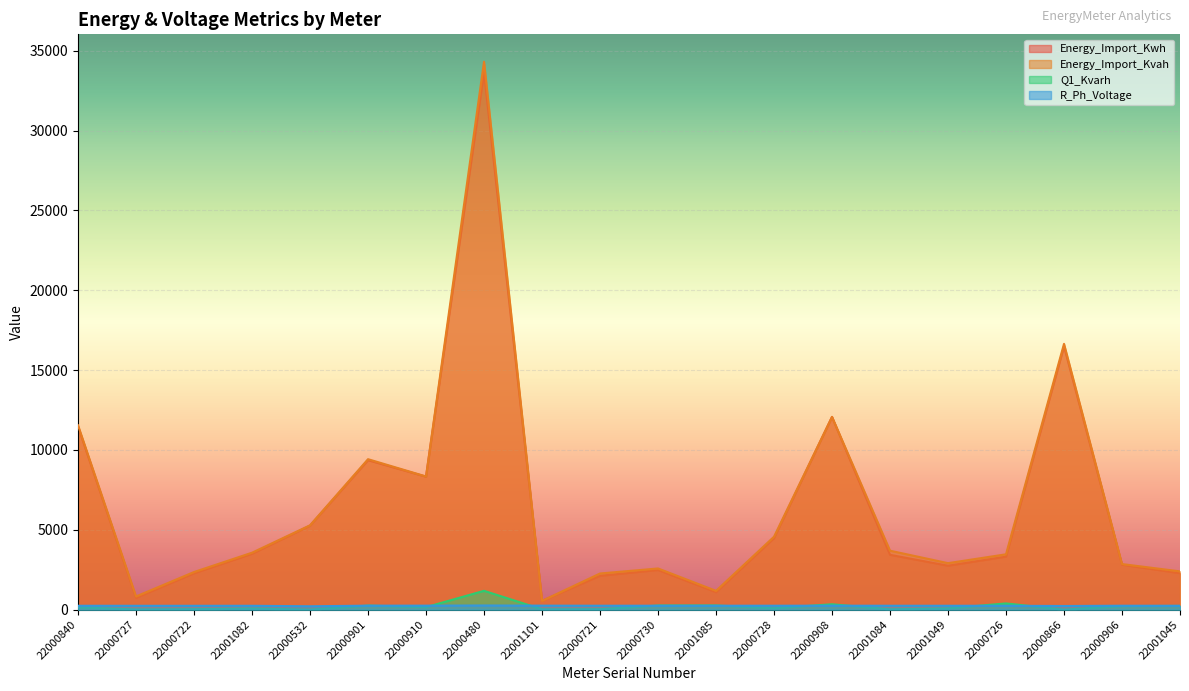

Reading right to left, transcribe all the data shown in this chart.

Energy_Import_Kwh: 22001045=2277.6	22000906=2813.5	22000866=16490.9	22000726=3319.6	22001049=2749.9	22001084=3433.4	22000908=12065.0	22000728=4480.4	22001085=1093.7	22000730=2480.3	22000721=2117.3	22001101=547.5	22000480=33654.7	22000910=8327.2	22000901=9360.9	22000532=5257.2	22001082=3499.0	22000722=2277.5	22000727=739.9	22000840=11466.5
Energy_Import_Kvah: 22001045=2397.7	22000906=2854.9	22000866=16645.7	22000726=3465.7	22001049=2911.5	22001084=3691.1	22000908=12074.0	22000728=4567.2	22001085=1178.2	22000730=2579.4	22000721=2264.1	22001101=550.1	22000480=34312.1	22000910=8341.4	22000901=9423.0	22000532=5283.2	22001082=3566.6	22000722=2356.5	22000727=828.0	22000840=11545.3
Q1_Kvarh: 22001045=232.7	22000906=222.1	22000866=1.4	22000726=390.8	22001049=78.3	22001084=20.4	22000908=337.6	22000728=88.9	22001085=261.1	22000730=257.8	22000721=28.0	22001101=19.6	22000480=1179.2	22000910=156.0	22000901=253.7	22000532=2.8	22001082=71.0	22000722=28.6	22000727=10.6	22000840=144.3
R_Ph_Voltage: 22001045=241.8	22000906=245.6	22000866=228.6	22000726=242.1	22001049=243.2	22001084=243.7	22000908=248.0	22000728=246.1	22001085=246.3	22000730=246.2	22000721=245.5	22001101=250.1	22000480=261.5	22000910=250.2	22000901=249.7	22000532=211.1	22001082=241.9	22000722=241.2	22000727=241.2	22000840=242.8